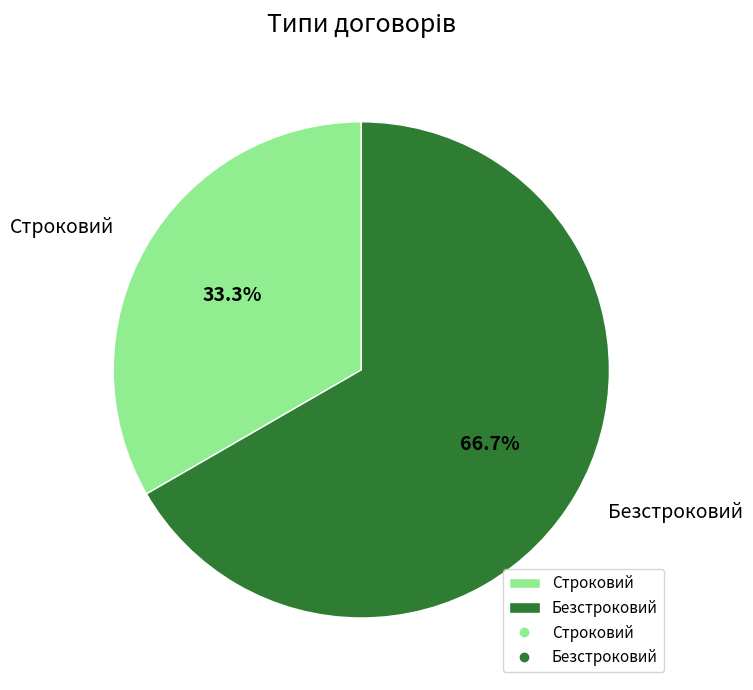

What is the largest slice in the pie chart?

Безстроковий